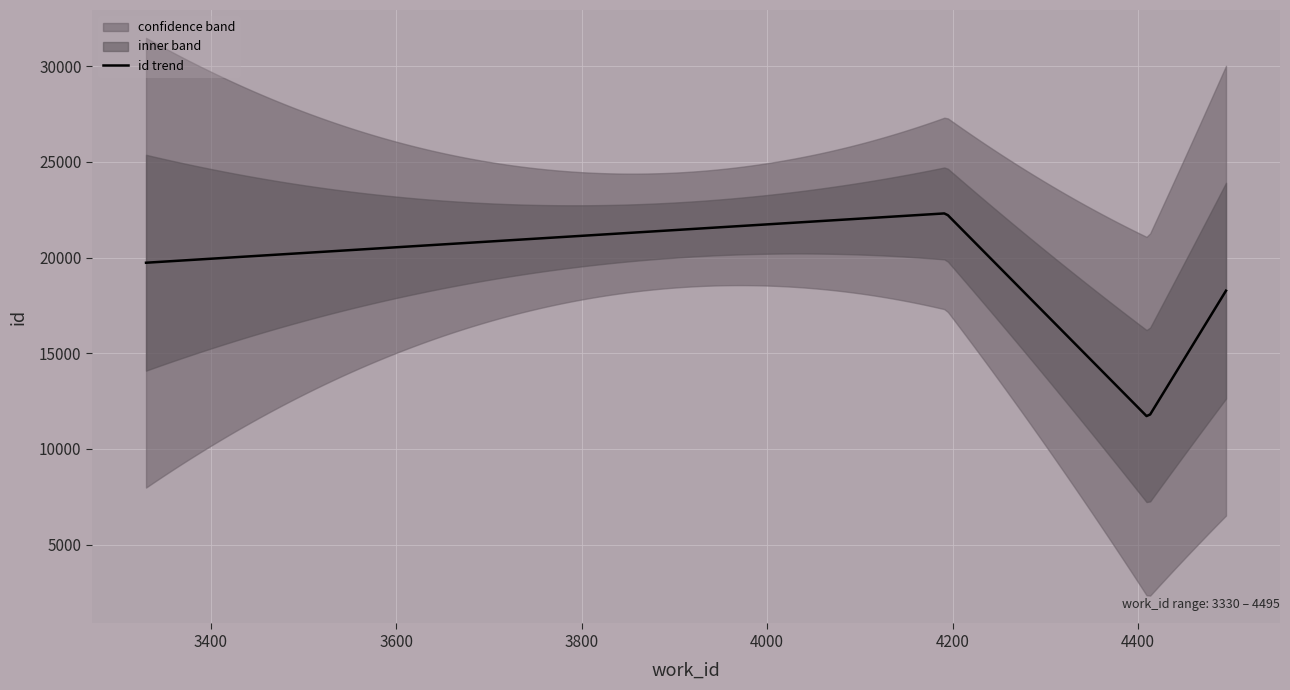

The chart shows a value of 11632 at 4411. True or false?

True